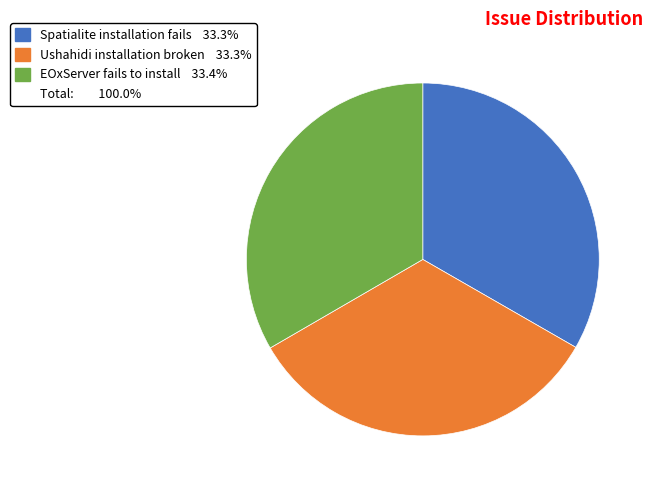

Is there any slice that represents more than half of the pie?

No